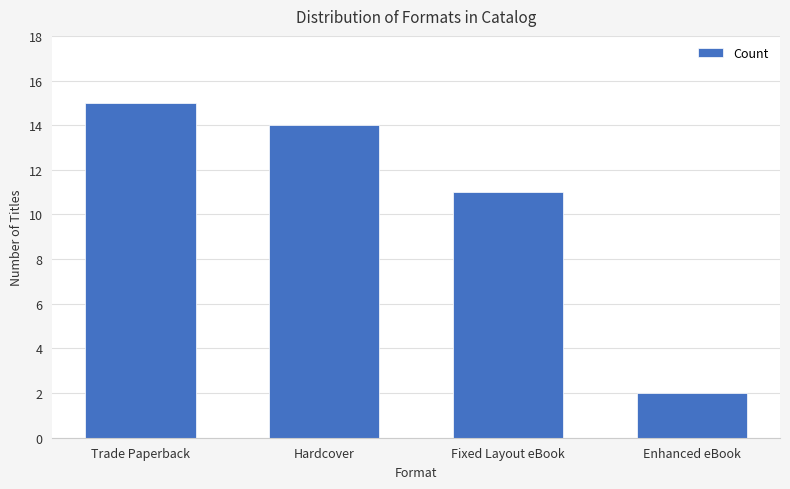

How many series are shown in this chart?

1